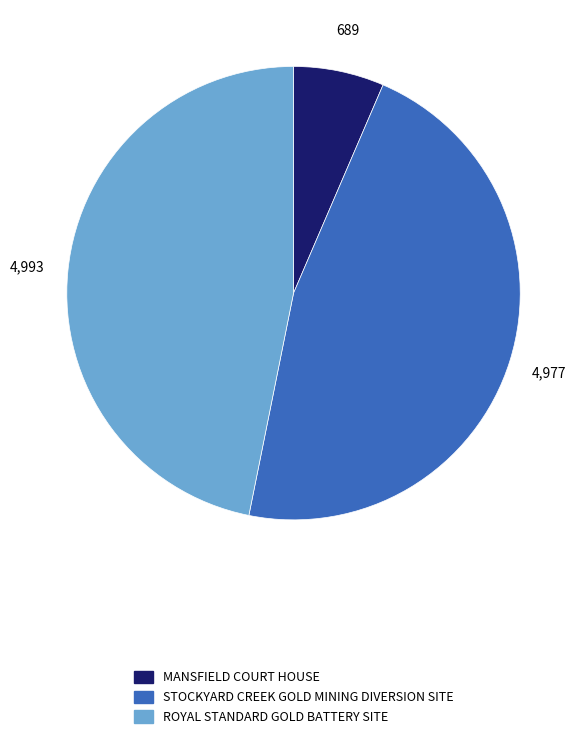

How many slices are in this pie chart?

3